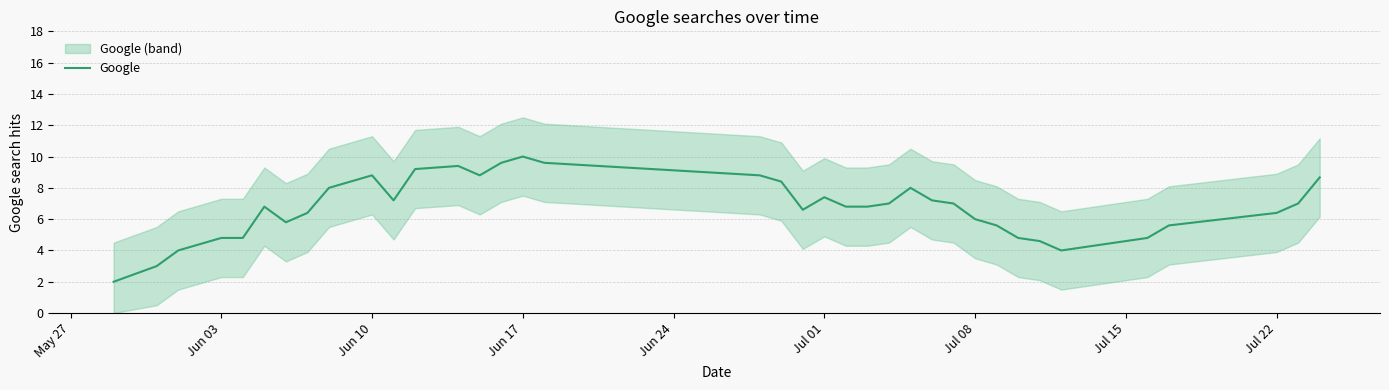

True or false: Google has a value of 4.8 at Jun 03.

True